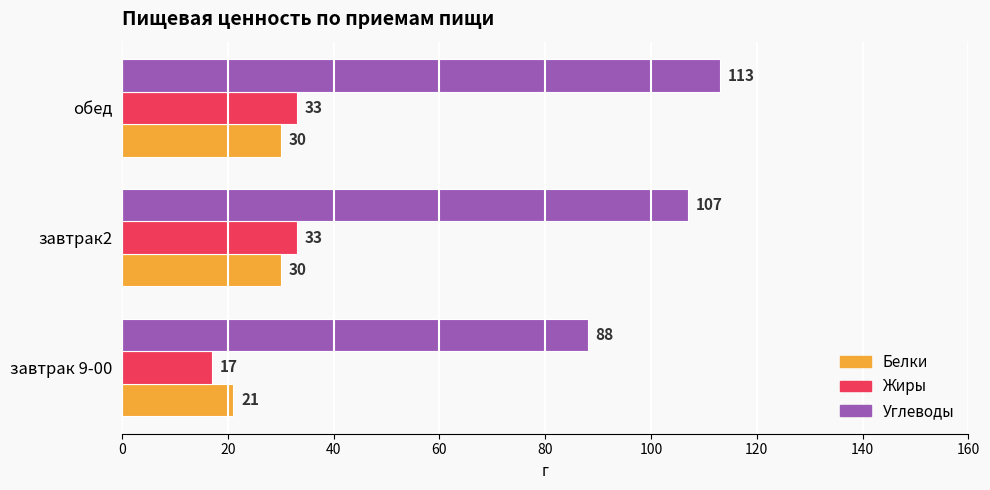

What is the total value across all series at обед?

176